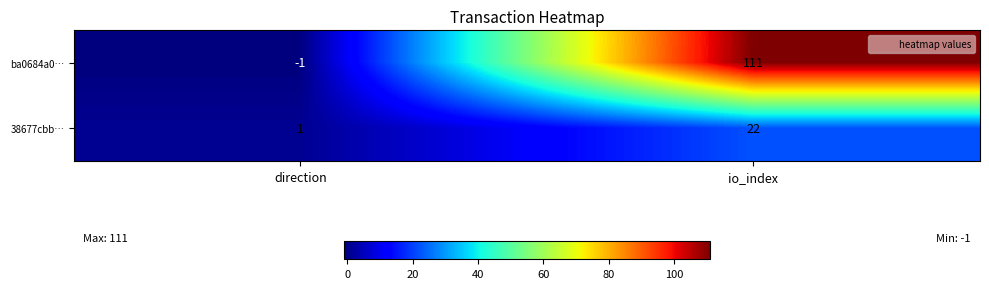

Read the ba0684a0… value at io_index, to the nearest 10.

110